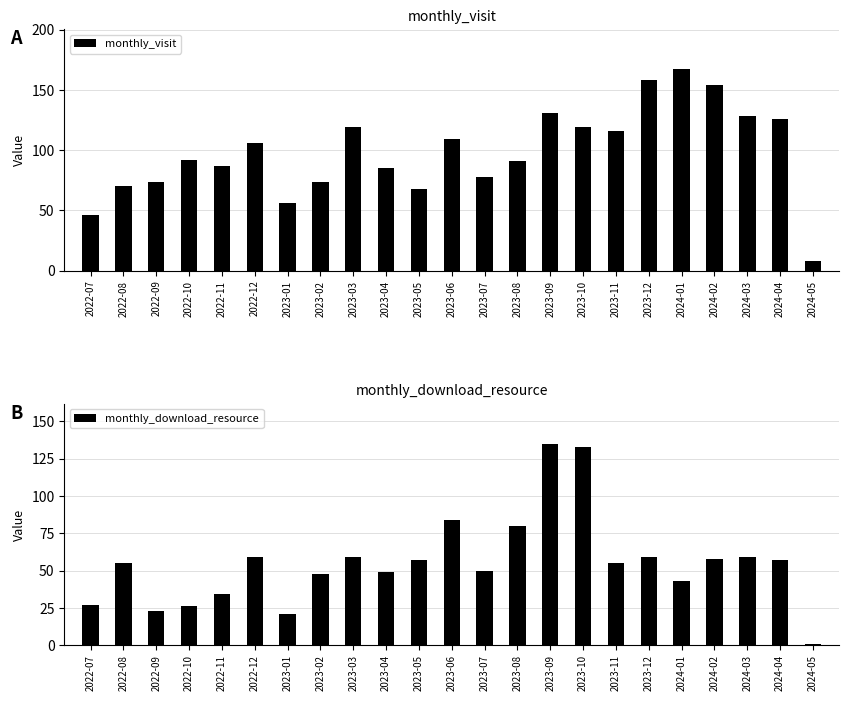

What is the value of the monthly_download_resource bar at the 1st from the left?

27